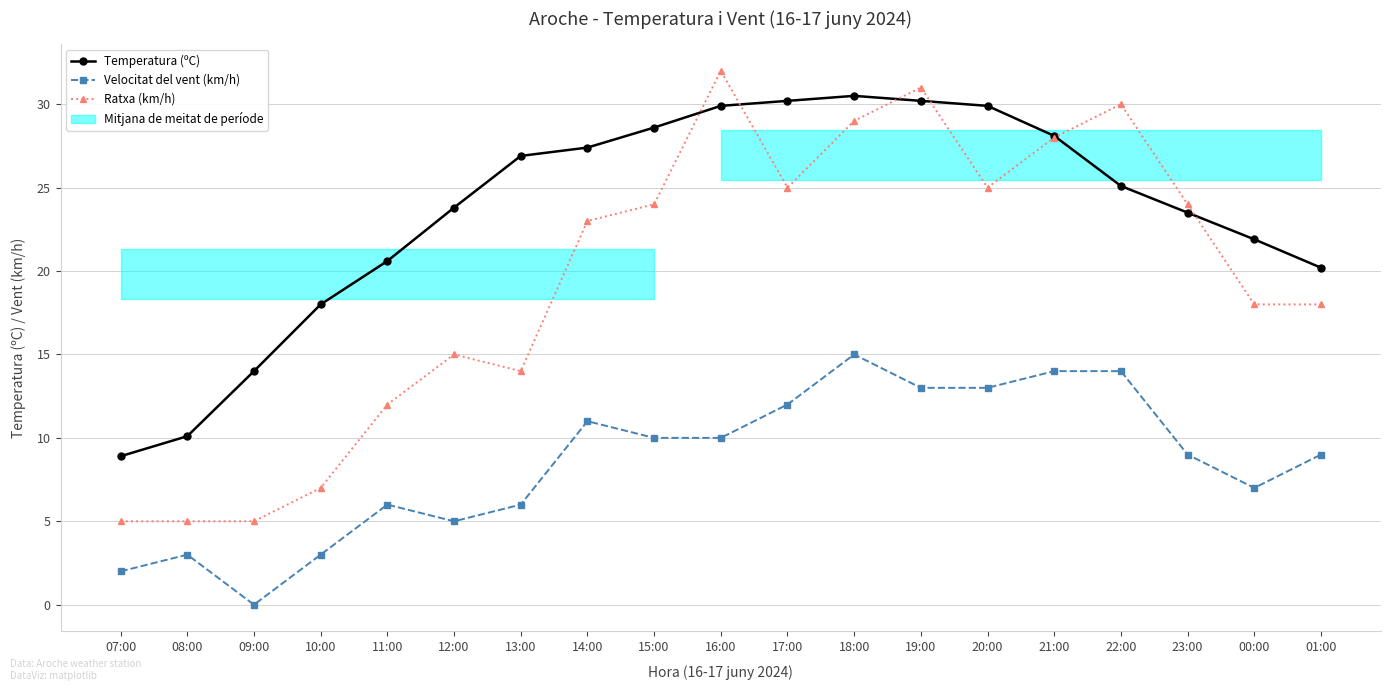

Which series has the largest total across all categories?

Temperatura (ºC)